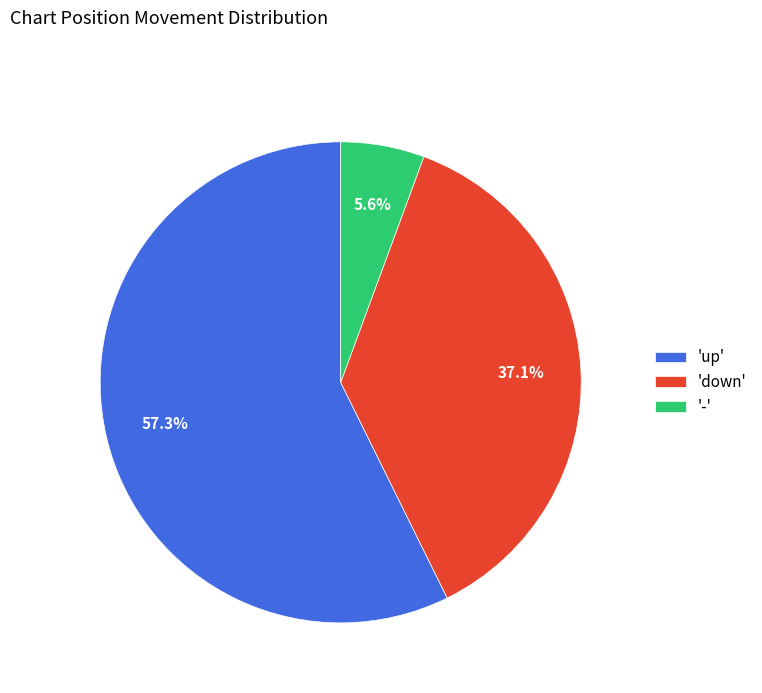

What portion of the pie excludes 'up'?

42.7%